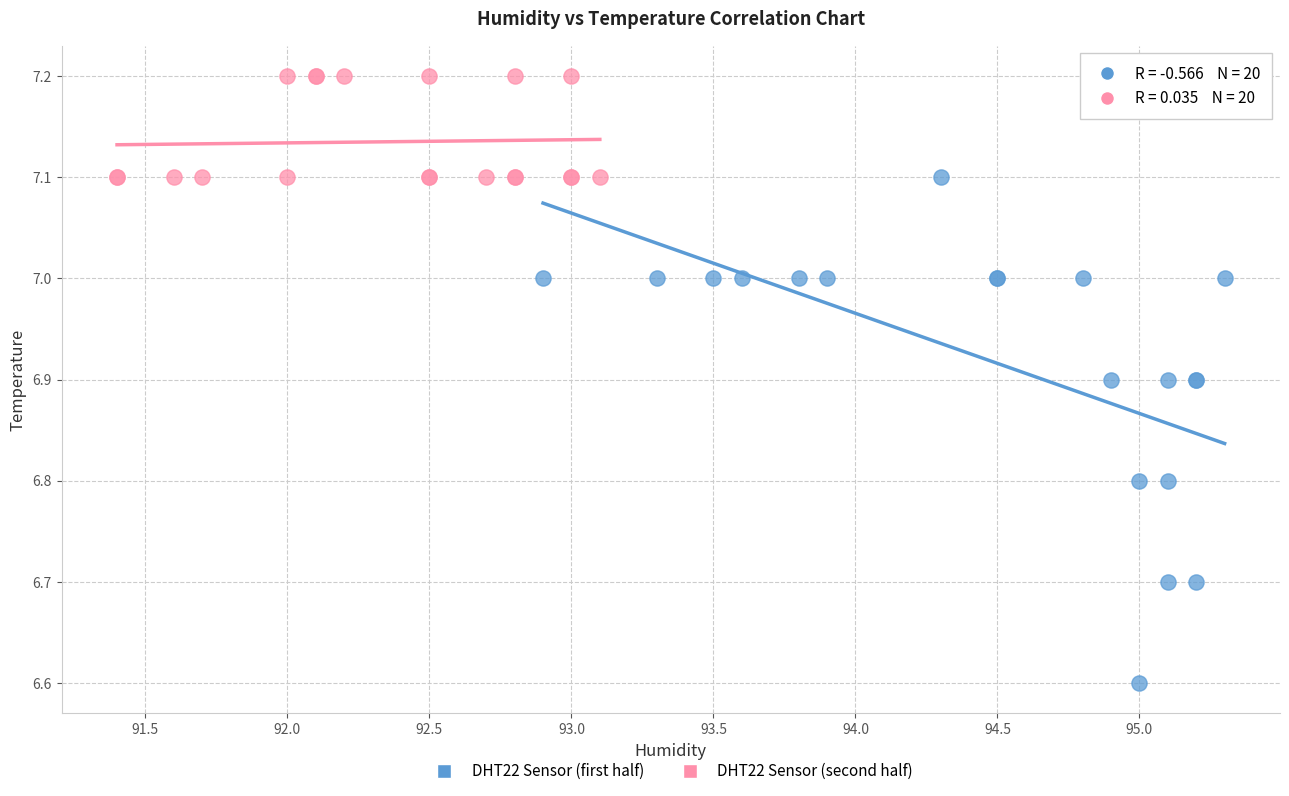

Which series has the largest Y range (max minus min)?

DHT22 Sensor (first half)